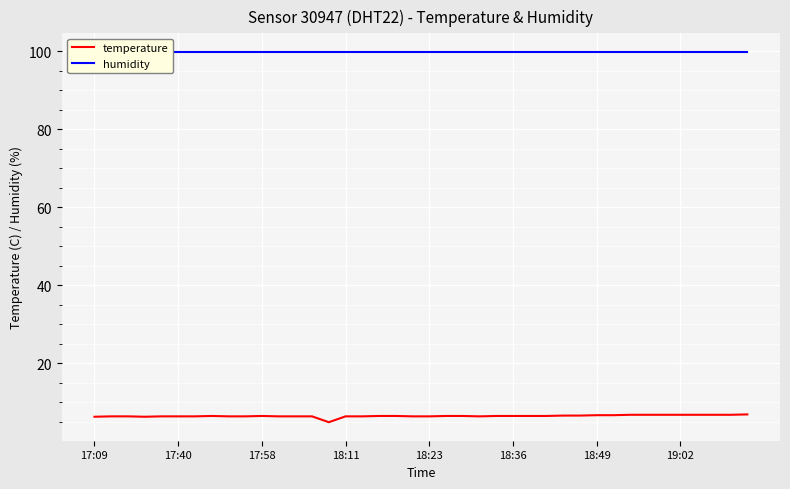

What is the minimum value for temperature?

4.9